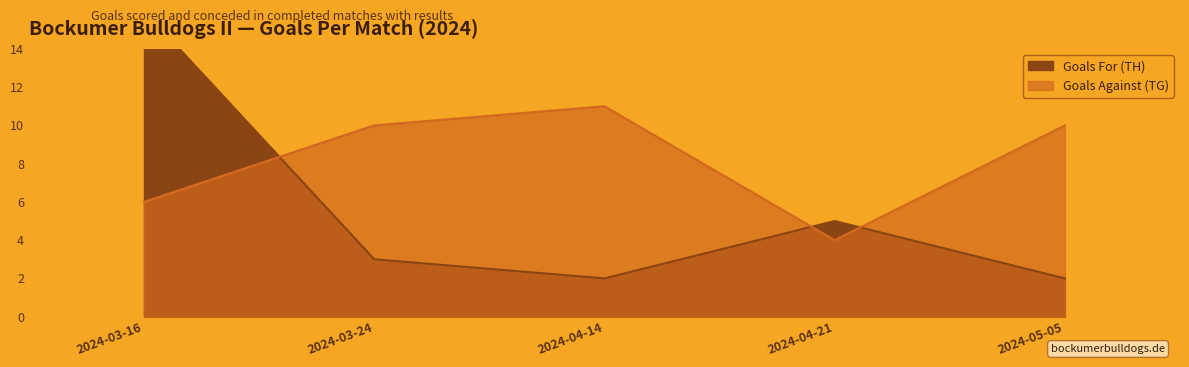

Where is Goals For (TH) nearest to the value 9?

2024-04-21